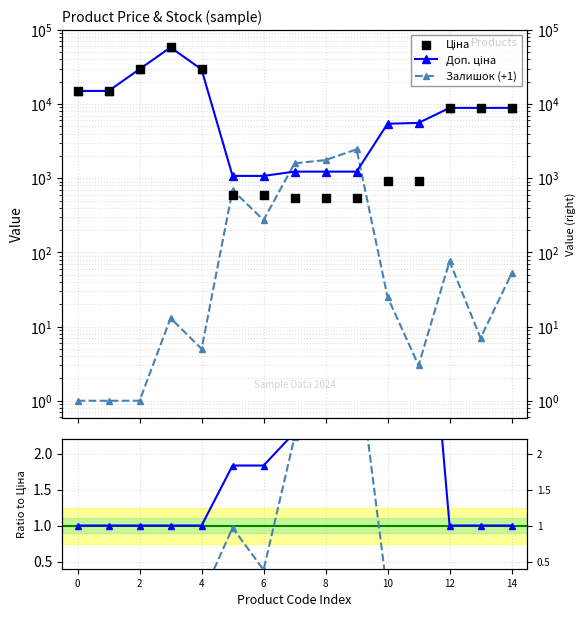

Which series has the largest Y range (max minus min)?

Ціна